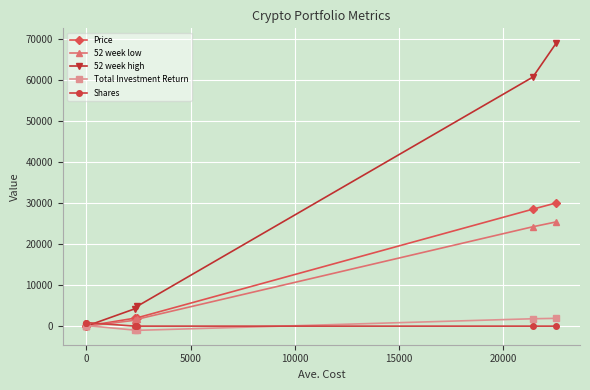

What is the difference between the second highest and minimum values in the 52 week high series?

60629.1